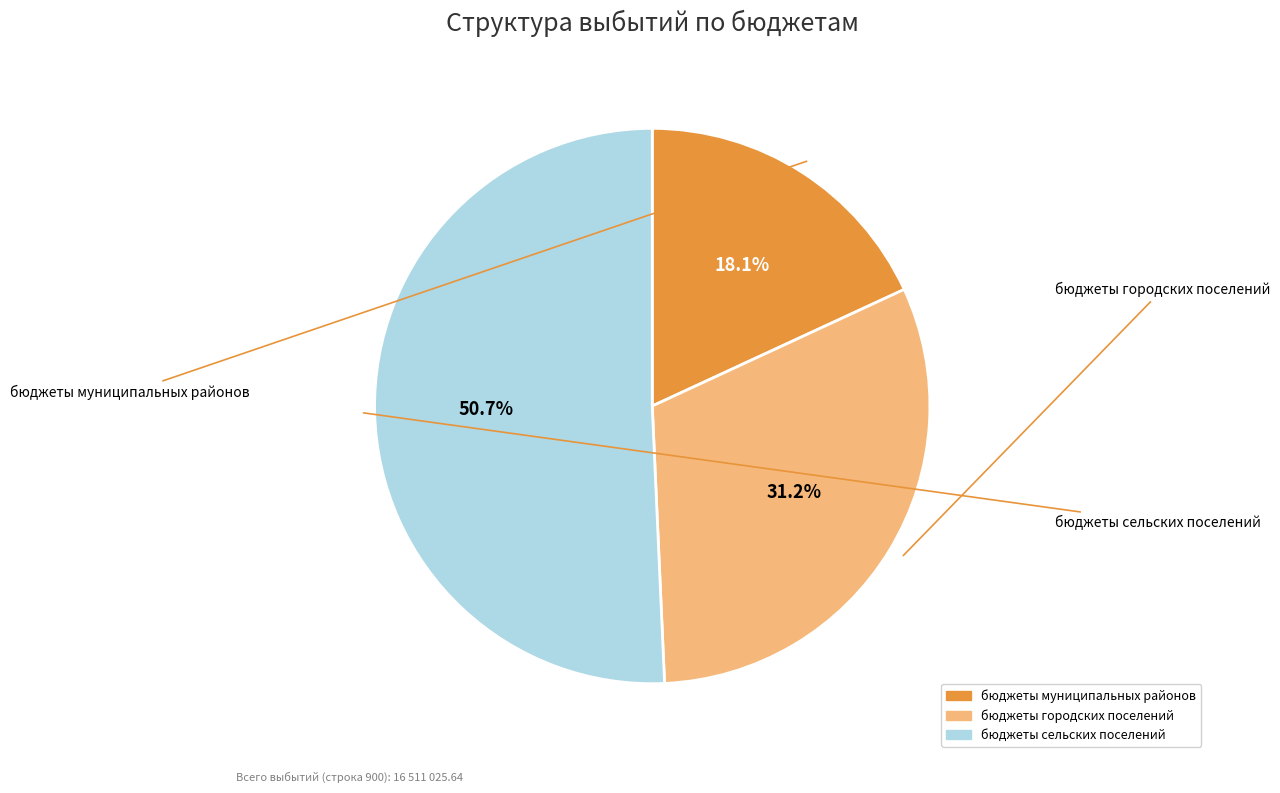

What is the majority slice?

бюджеты сельских поселений